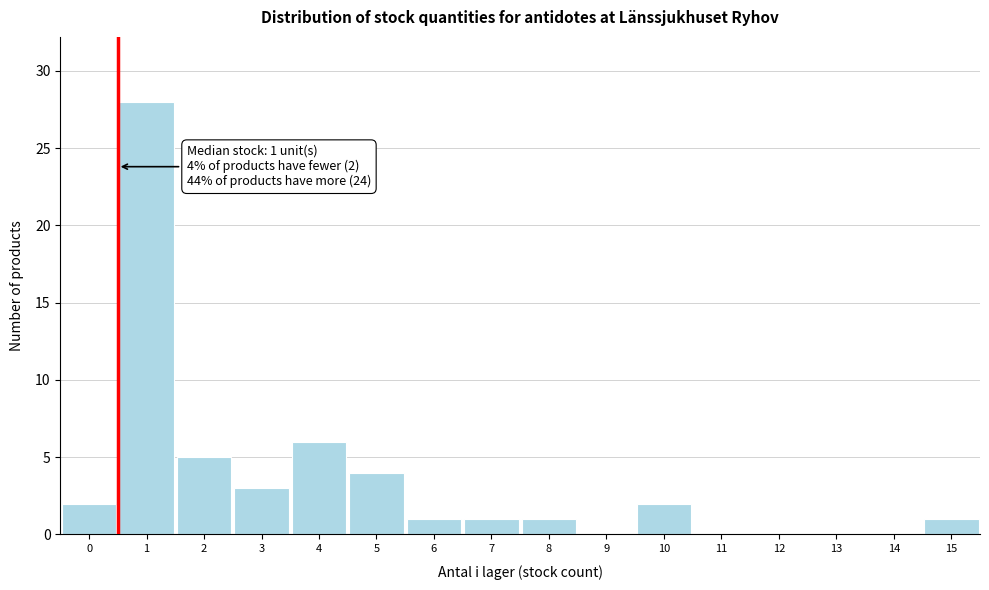

Reading left to right, list all the values displayed in this chart.

0=2	1=28	2=5	3=3	4=6	5=4	6=1	7=1	8=1	9=0	10=2	11=0	12=0	13=0	14=0	15=1